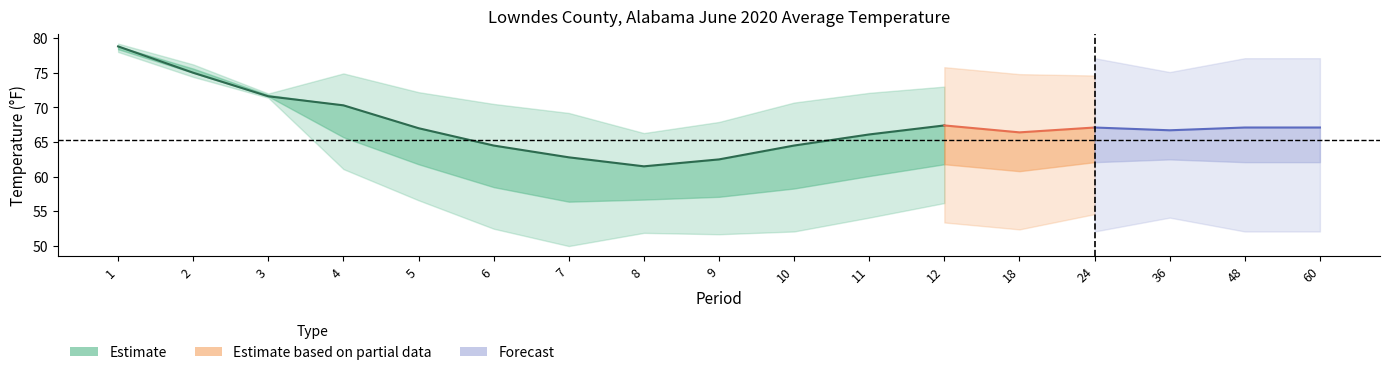

The Mean series shows 107.6 at 9. True or false?

False